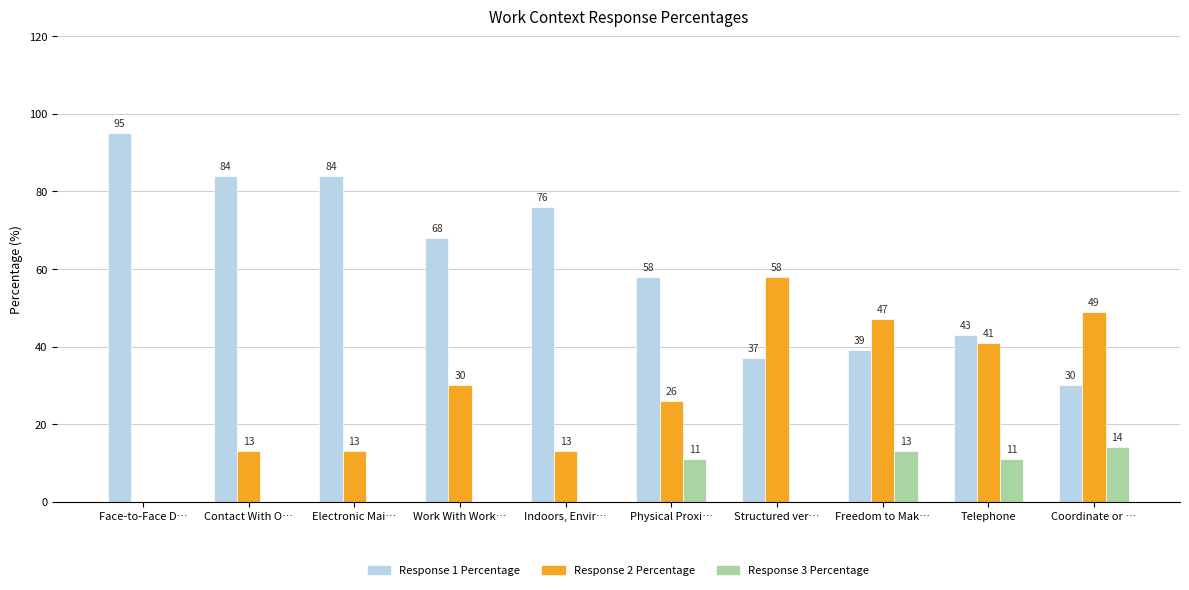

What is the total value across all series at Freedom to Mak…?

99